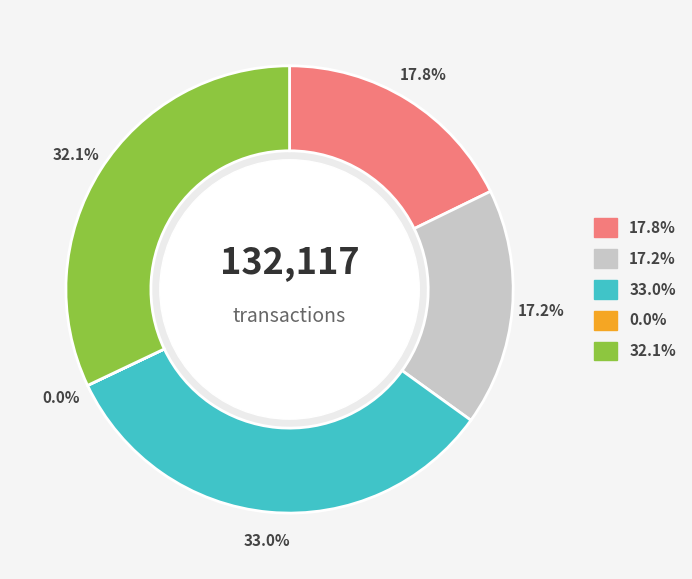

Does any single category account for the majority?

No